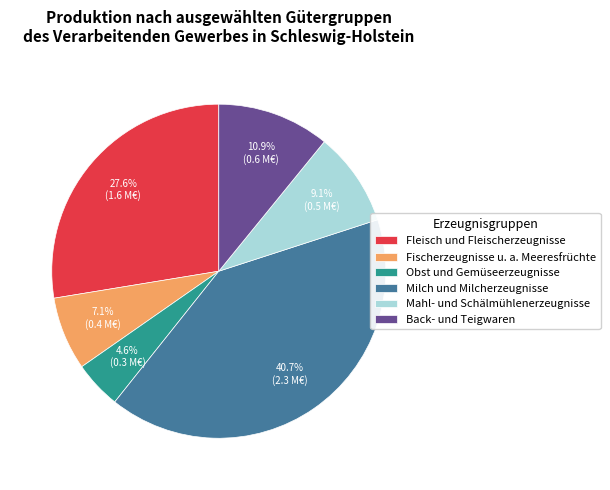

To the nearest percent, what percentage of the pie is Obst und Gemüseerzeugnisse?

5%